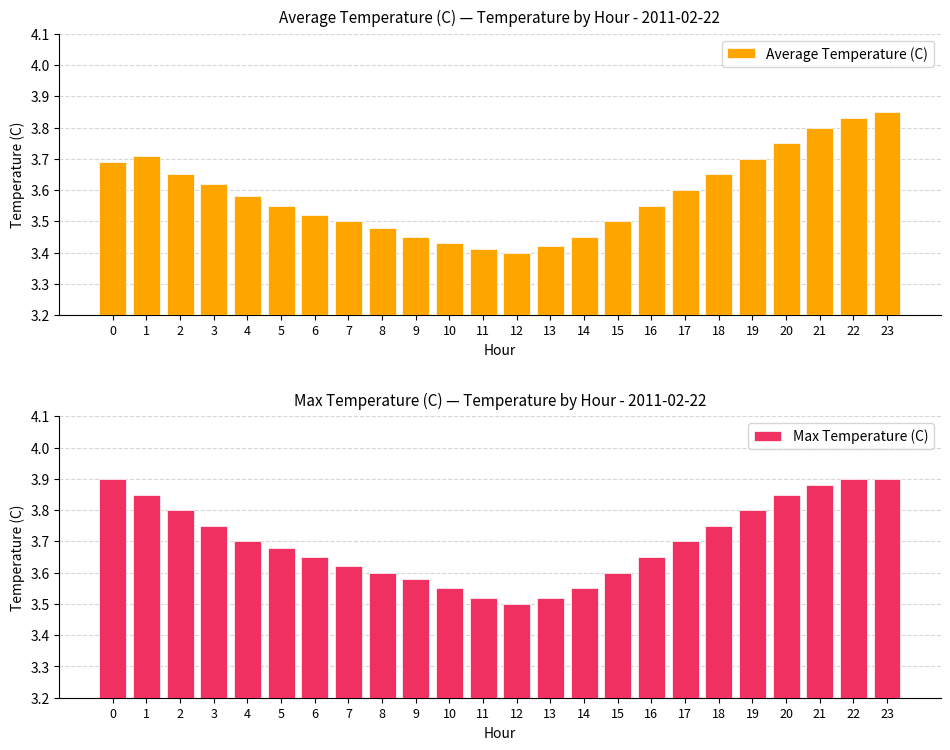

What value does the Average Temperature (C) series have at 0?

3.7